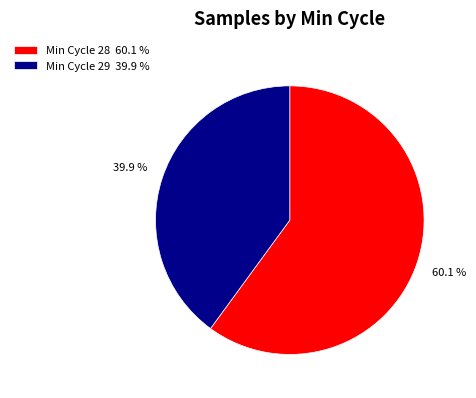

Count the number of slices in the pie.

2